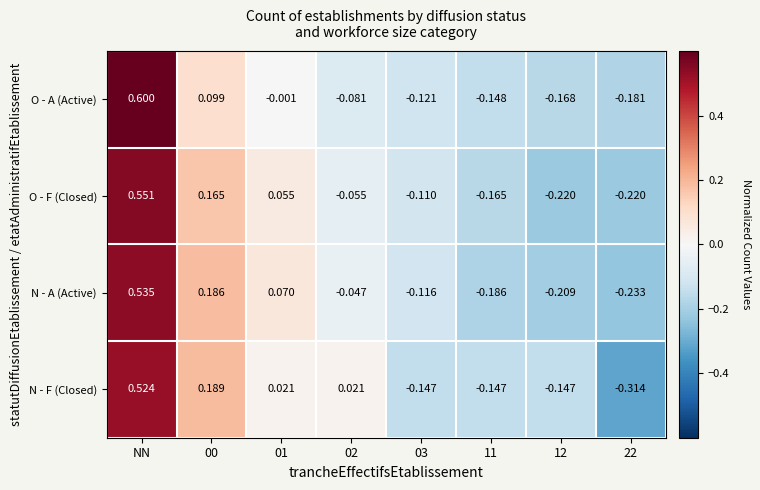

How many values in the O - A (Active) series are below 0?

6